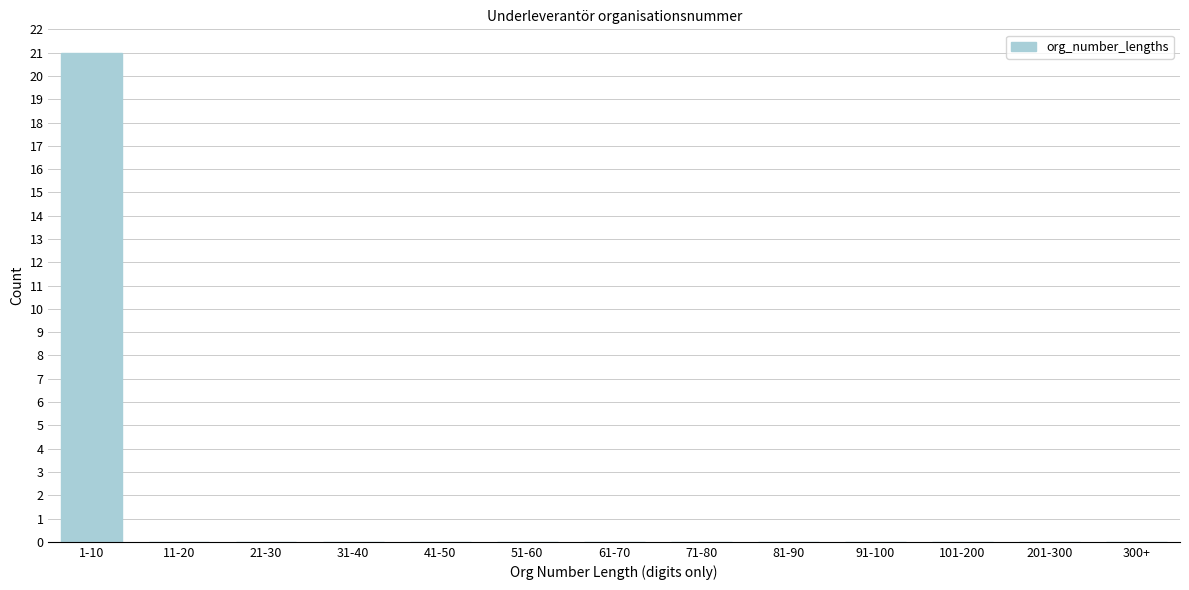

Reading left to right, list all the values displayed in this chart.

1-10=21	11-20=0	21-30=0	31-40=0	41-50=0	51-60=0	61-70=0	71-80=0	81-90=0	91-100=0	101-200=0	201-300=0	300+=0